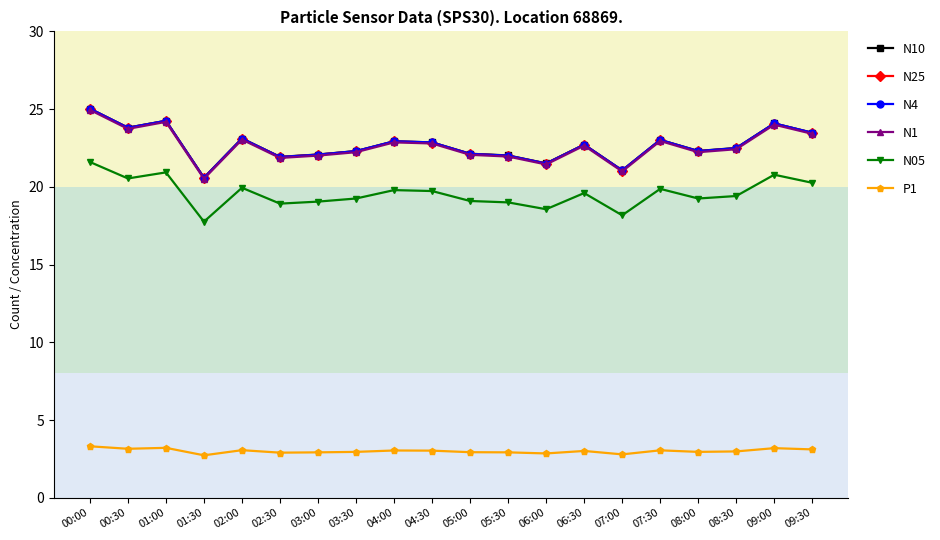

What is the value of the N25 point at the 20th from the left?

23.5